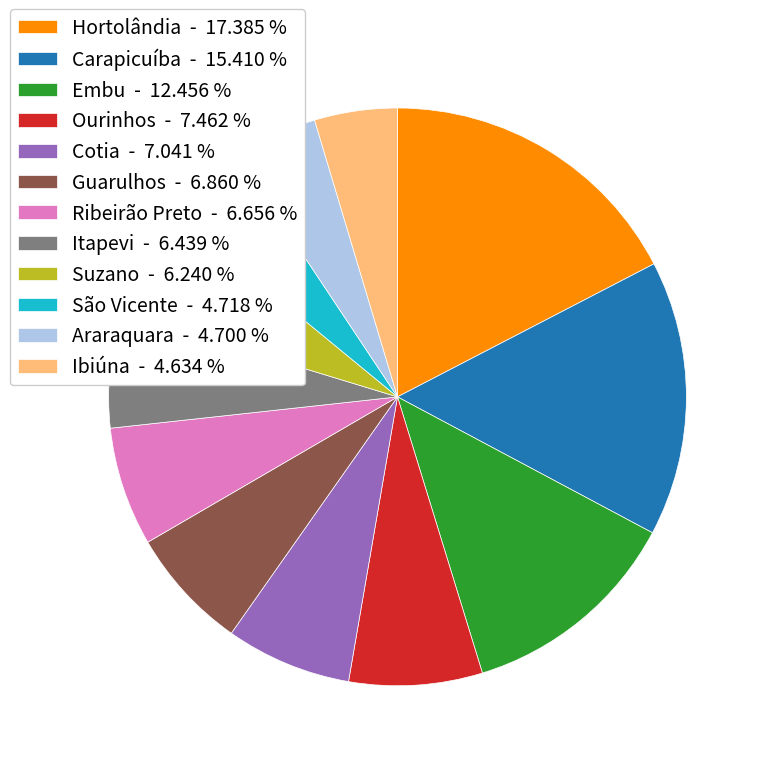

Is the sum of Ourinhos - 7.462 % and Cotia - 7.041 % greater than half?

No